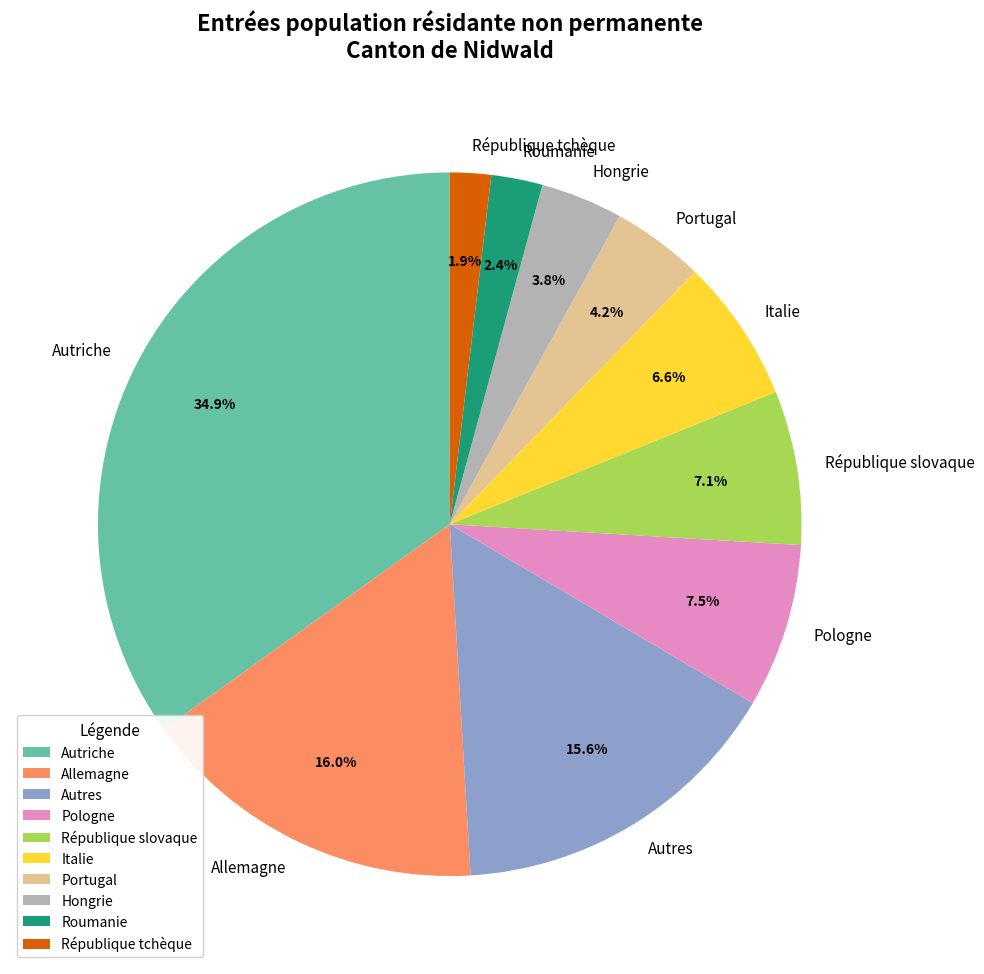

Which has a higher value, République slovaque or Roumanie?

République slovaque